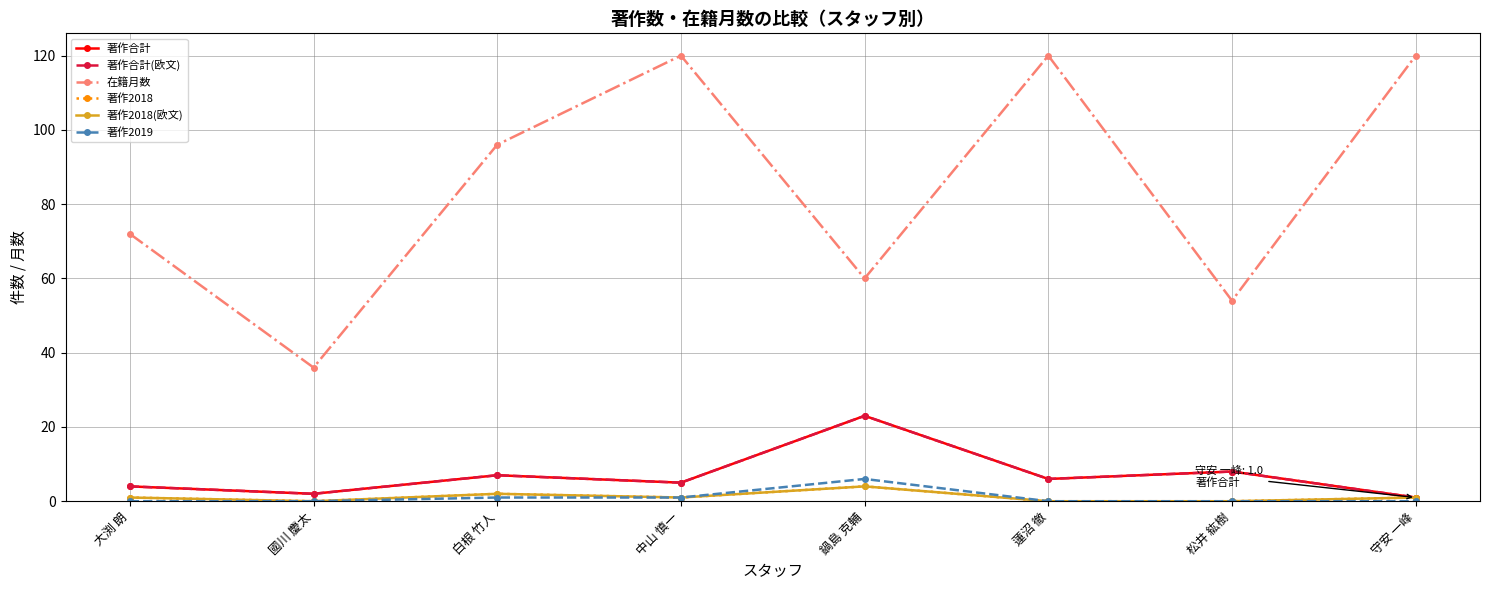

How many interior local peaks does the 著作合計 series have?

3